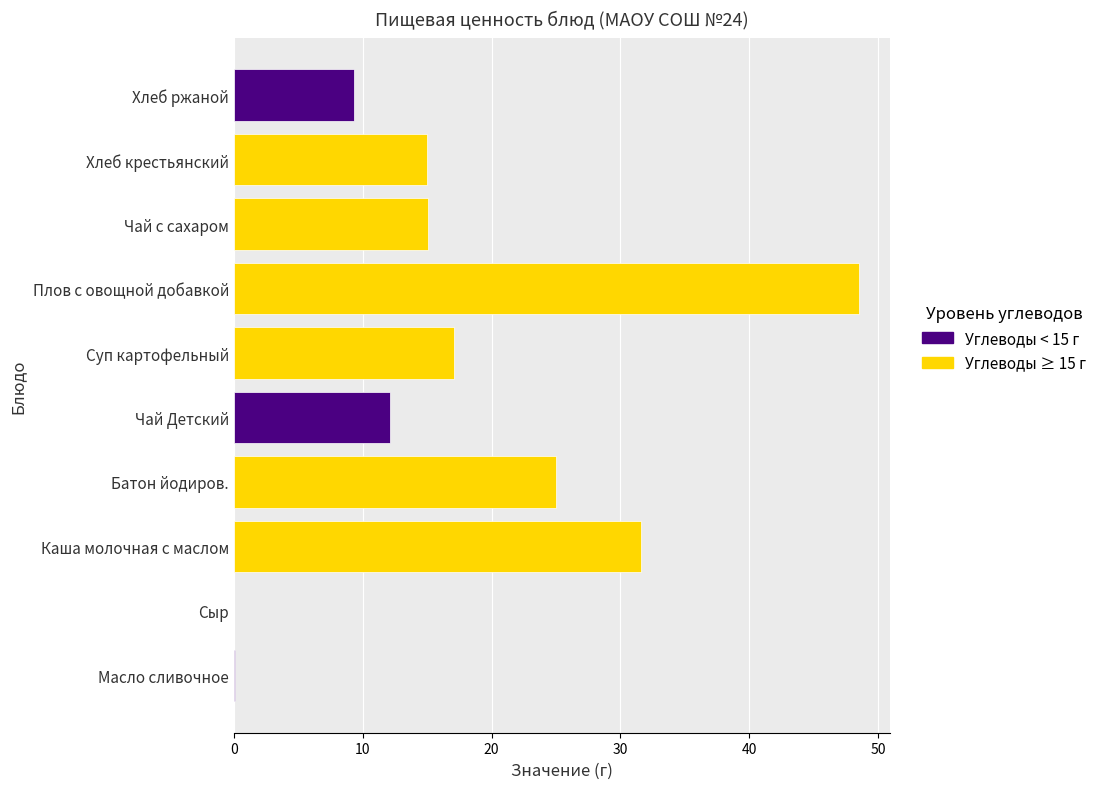

What is the change in value from Каша молочная с маслом to Батон йодиров.?

-6.6